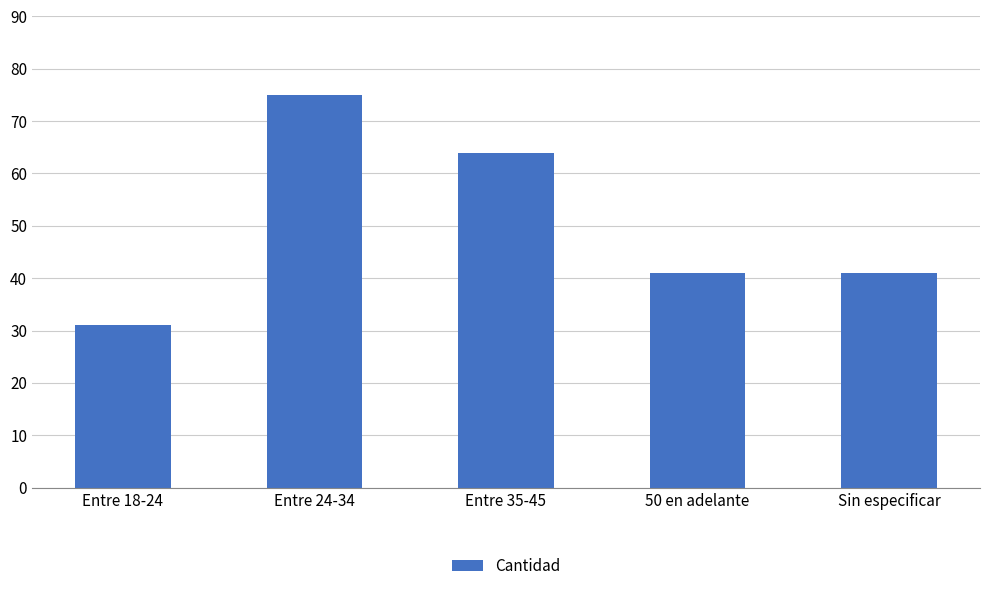

What is the label of the 2nd bar from the left?

Entre 24-34